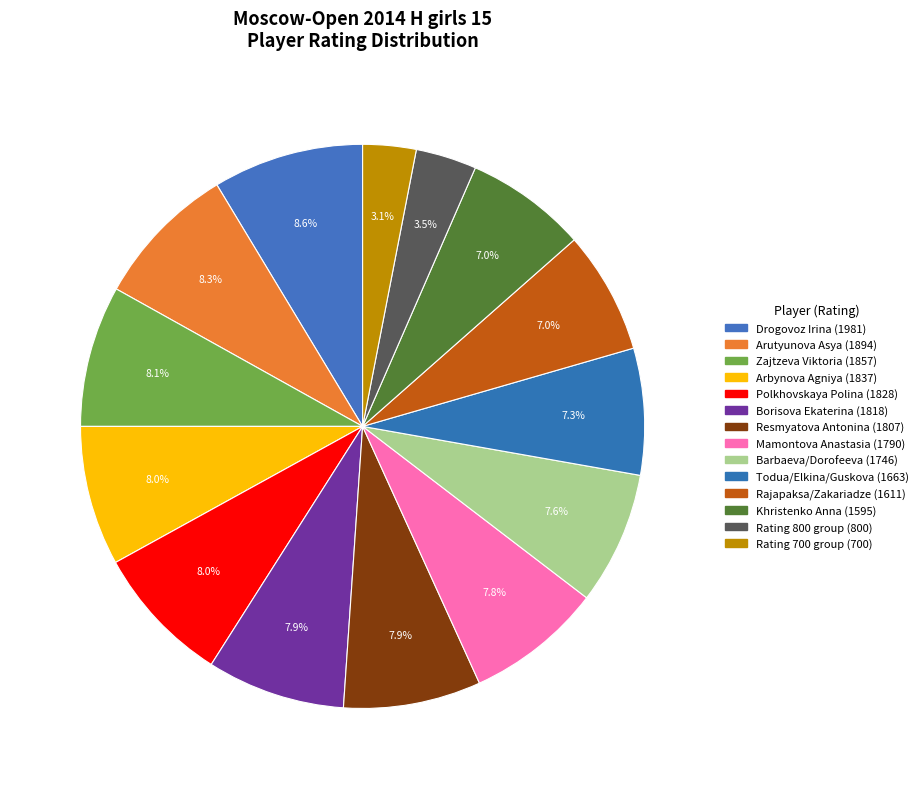

Count the number of slices in the pie.

14